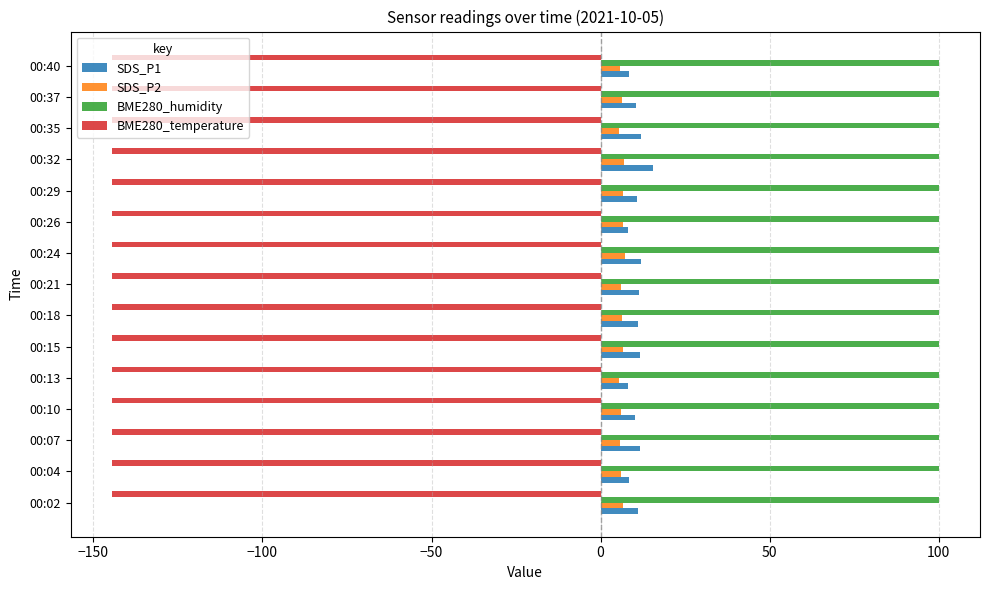

The BME280_humidity series shows 100.0 at 00:15. True or false?

True